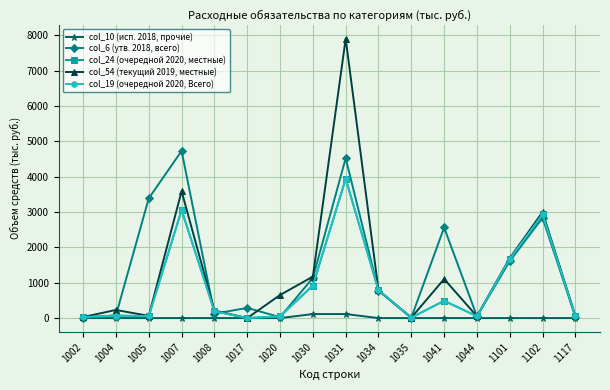

True or false: col_24 (очередной 2020, местные) and col_10 (исп. 2018, прочие) cross at least once.

False